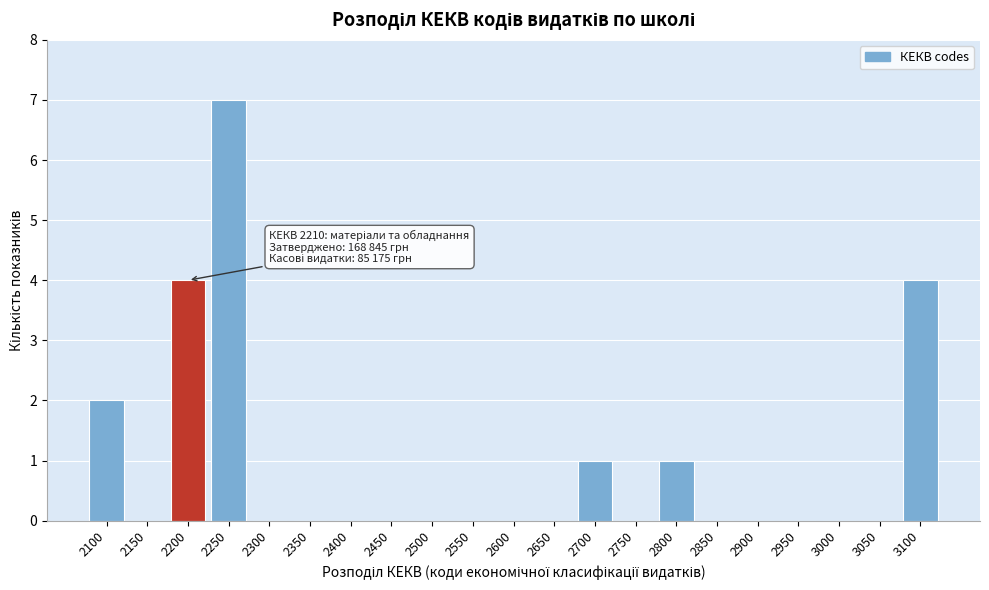

Reading left to right, extract all data points from this chart.

2100=2	2150=0	2200=4	2250=7	2300=0	2350=0	2400=0	2450=0	2500=0	2550=0	2600=0	2650=0	2700=1	2750=0	2800=1	2850=0	2900=0	2950=0	3000=0	3050=0	3100=4